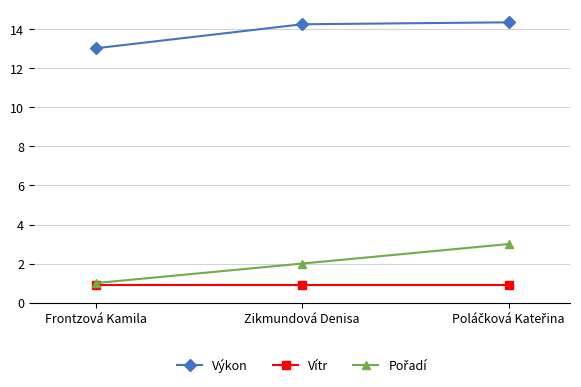

What is the minimum value shown in the chart?

0.9